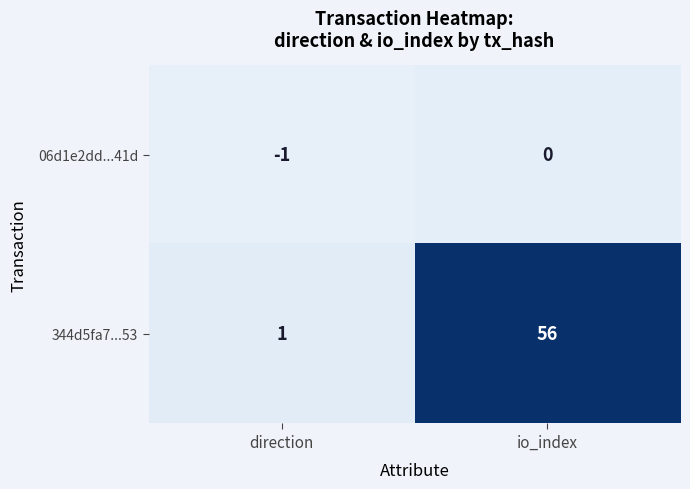

List the series in order of their overall mean, highest first.

344d5fa7...53, 06d1e2dd...41d